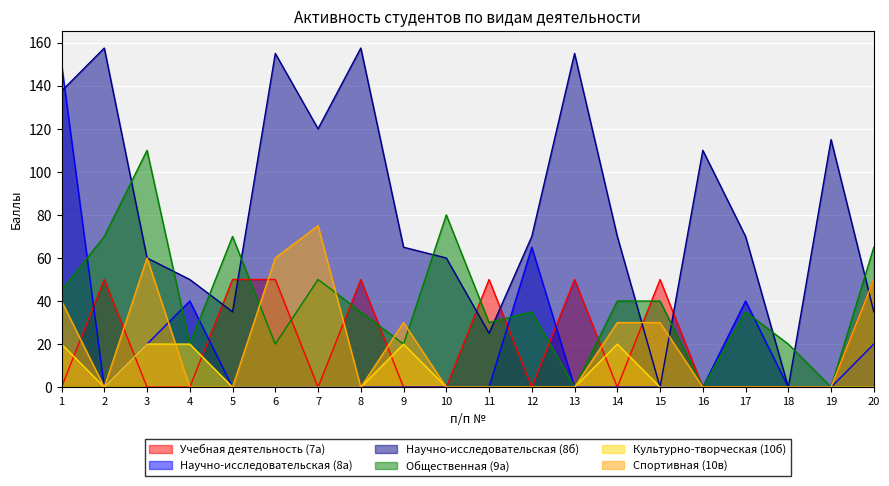

At 10, list the series in order from largest to smallest.

Общественная (9а), Научно-исследовательская (8б), Учебная деятельность (7а), Научно-исследовательская (8а), Культурно-творческая (10б), Спортивная (10в)